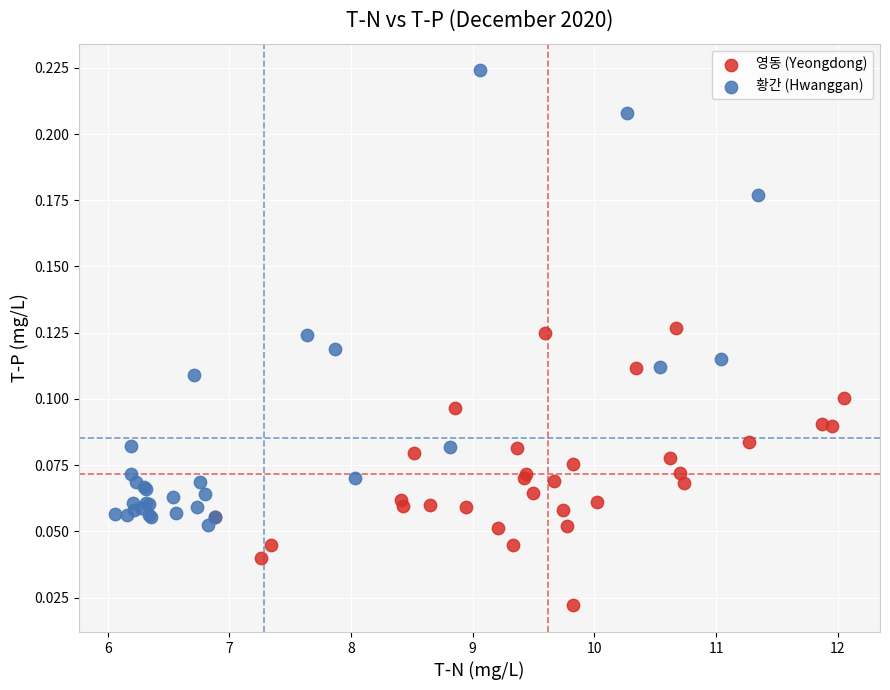

Which series contains the lowest Y value?

영동 (Yeongdong)